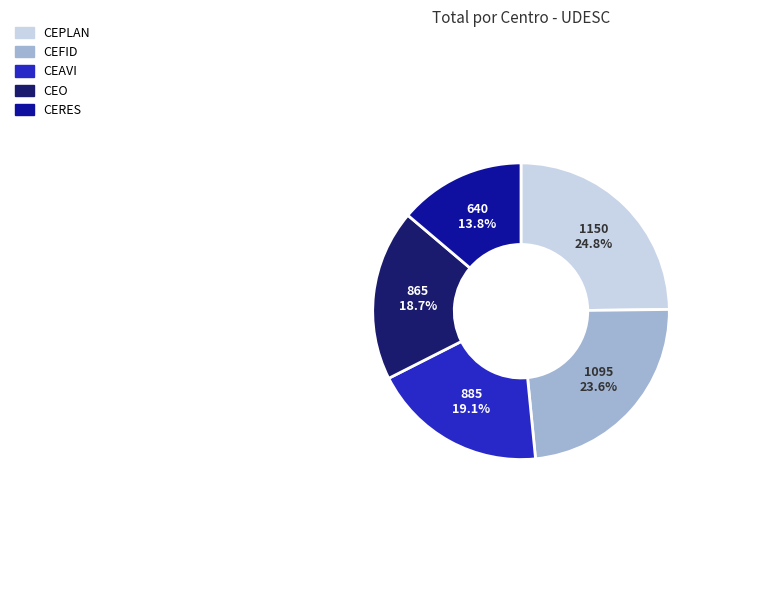

Which slice is the smallest?

CERES